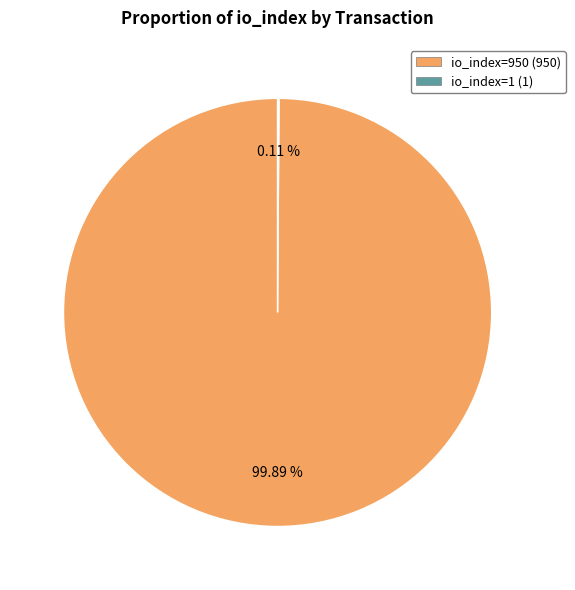

Does io_index=950 (950) represent more than half of the total?

Yes